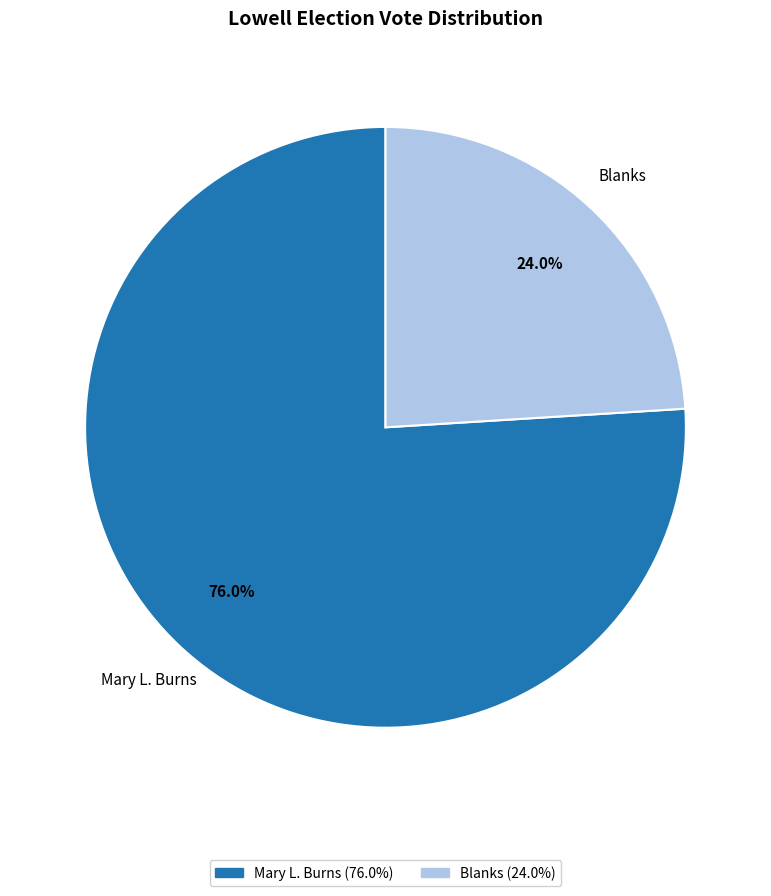

Which slice is the largest?

Mary L. Burns